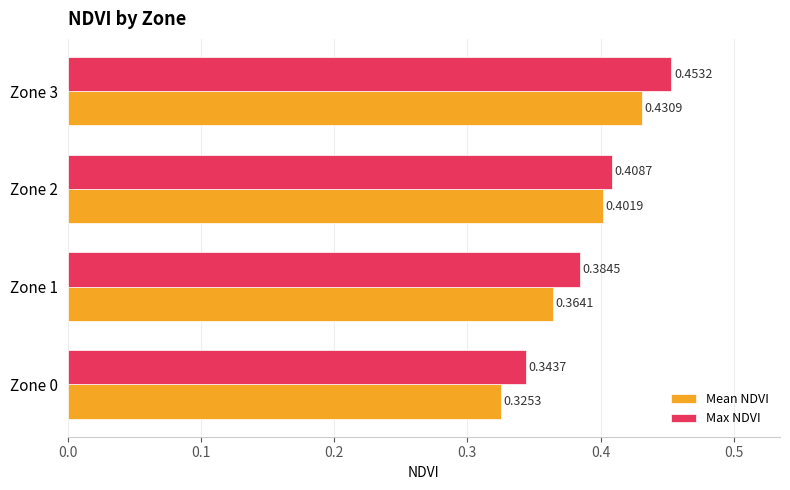

List the series in order of their peak value, highest first.

Max NDVI, Mean NDVI